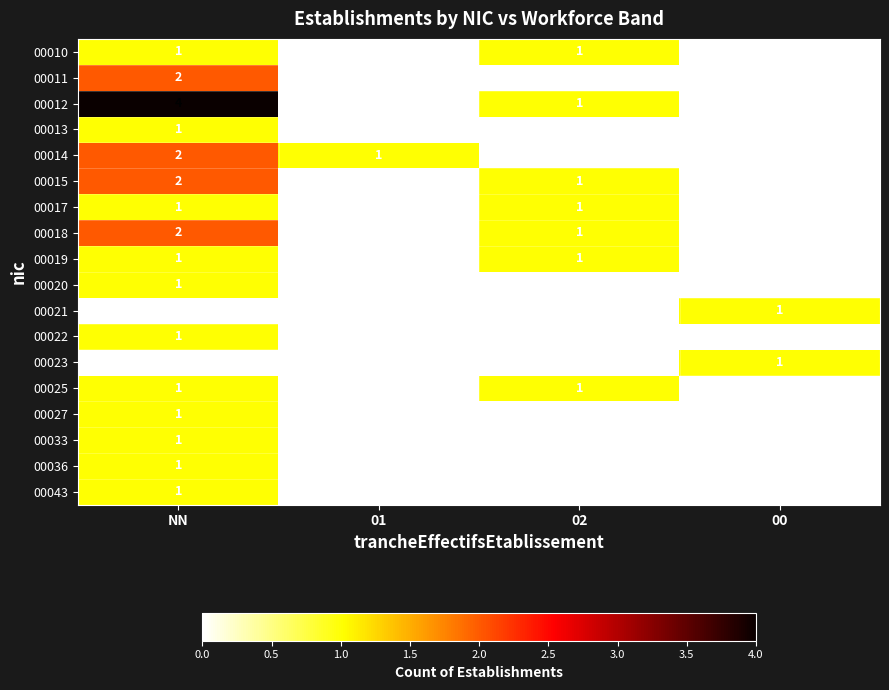

Is the value of 00023 at 02 greater than the value of 00036 at NN?

No